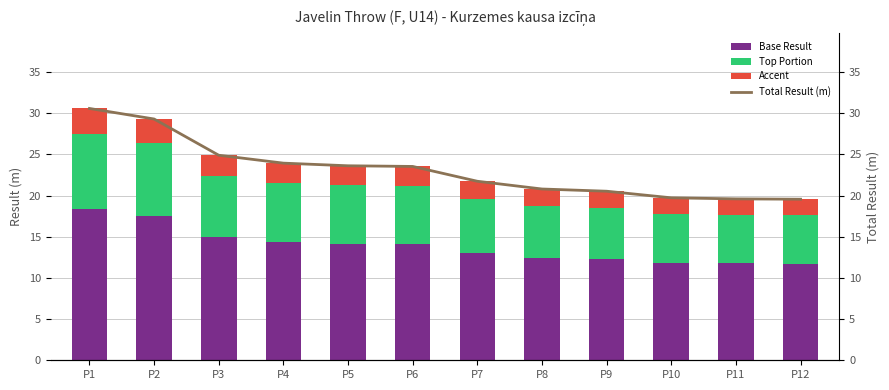

What is the approximate value of Base Result at P5?

14.2